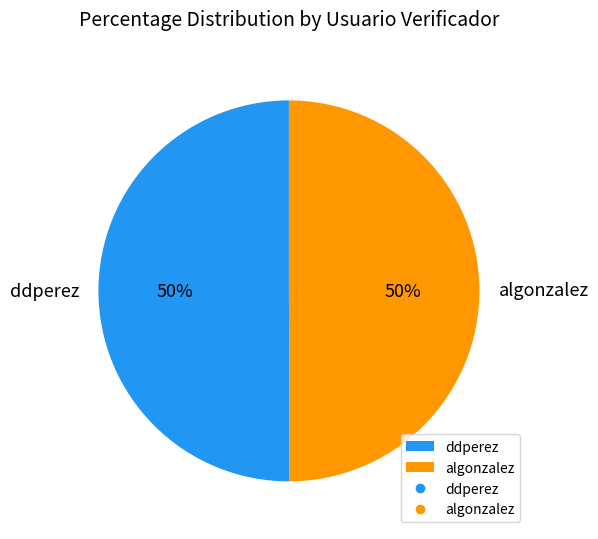

Approximately how many times larger is the value at algonzalez compared to ddperez?

1.0